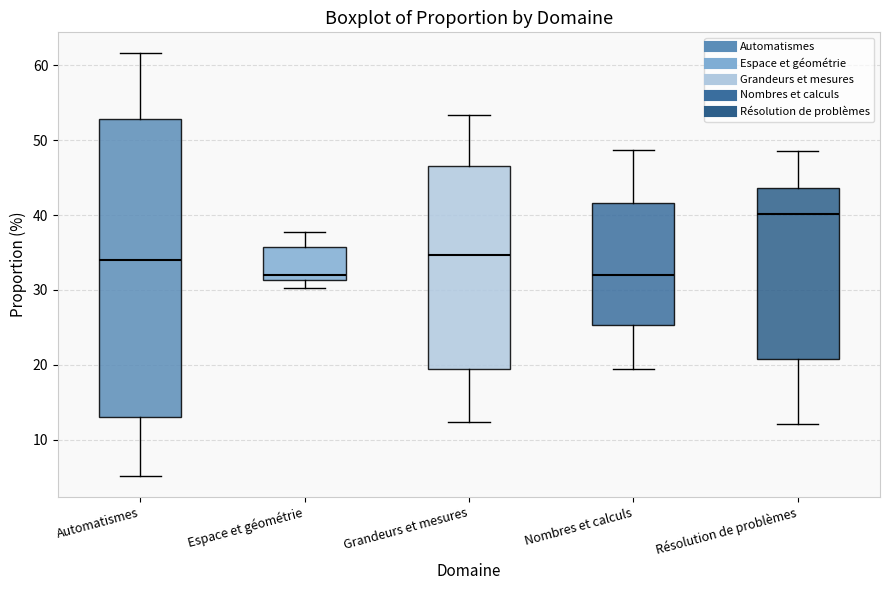

Reading left to right, transcribe this box plot: for each box, give where its median line is, the range the box spans, and where its two whiskers end, as read against the y-axis. The values are not printed on the chart, so give them approximately, as read against the axis.

Automatismes: median 34, box 13 to 53, whiskers 5 to 62
Espace et géométrie: median 32, box 31 to 36, whiskers 30 to 38
Grandeurs et mesures: median 35, box 19 to 47, whiskers 12 to 53
Nombres et calculs: median 32, box 25 to 42, whiskers 20 to 49
Résolution de problèmes: median 40, box 21 to 44, whiskers 12 to 49